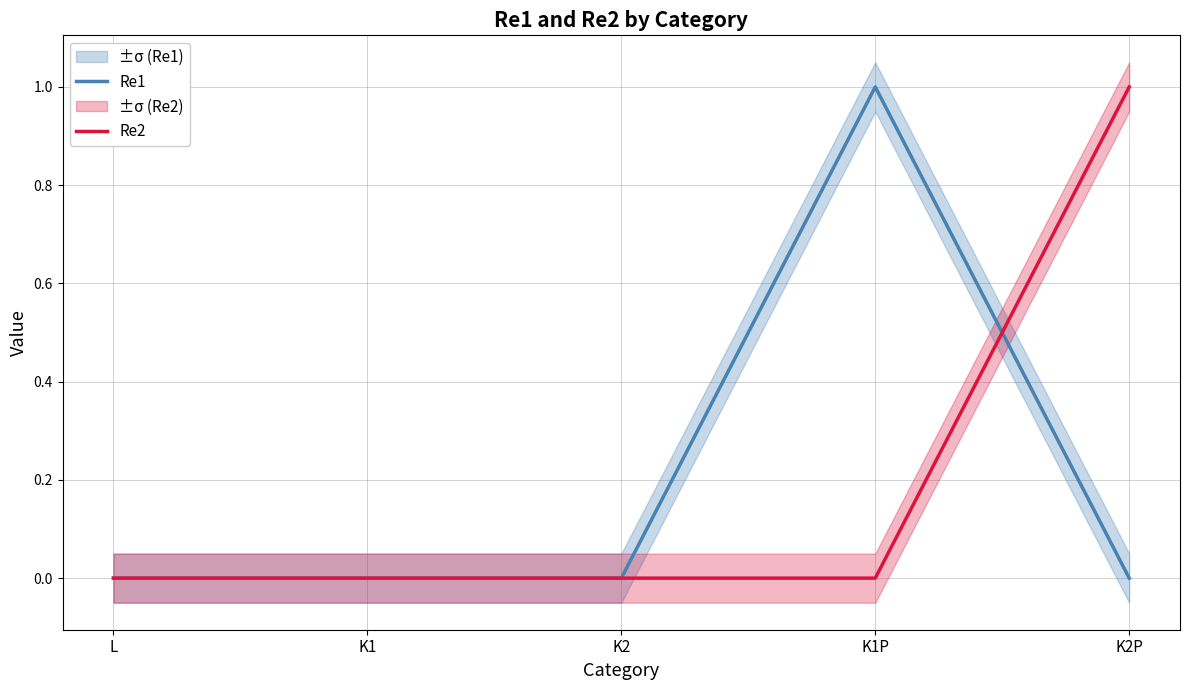

List the series in order of their peak value, highest first.

Re1, Re2